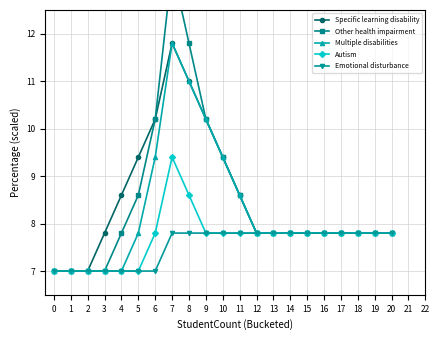

At which label is Specific learning disability closest to 9?

4